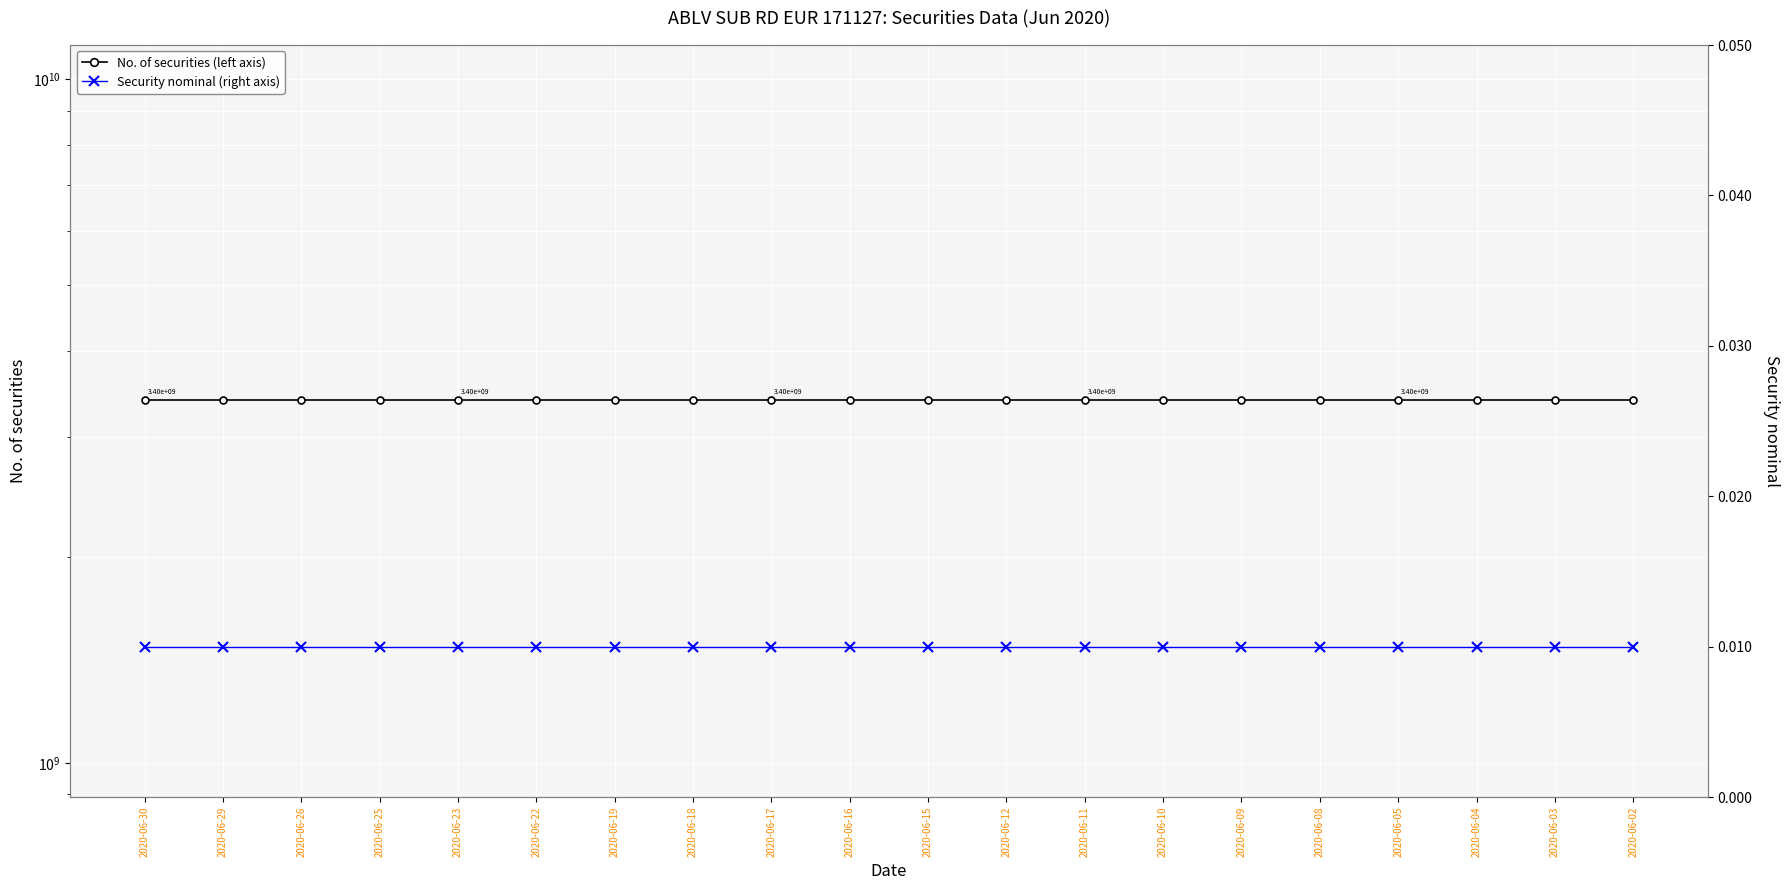

What is the approximate value of No. of securities (left axis) at 2020-06-26?

3397600000.0